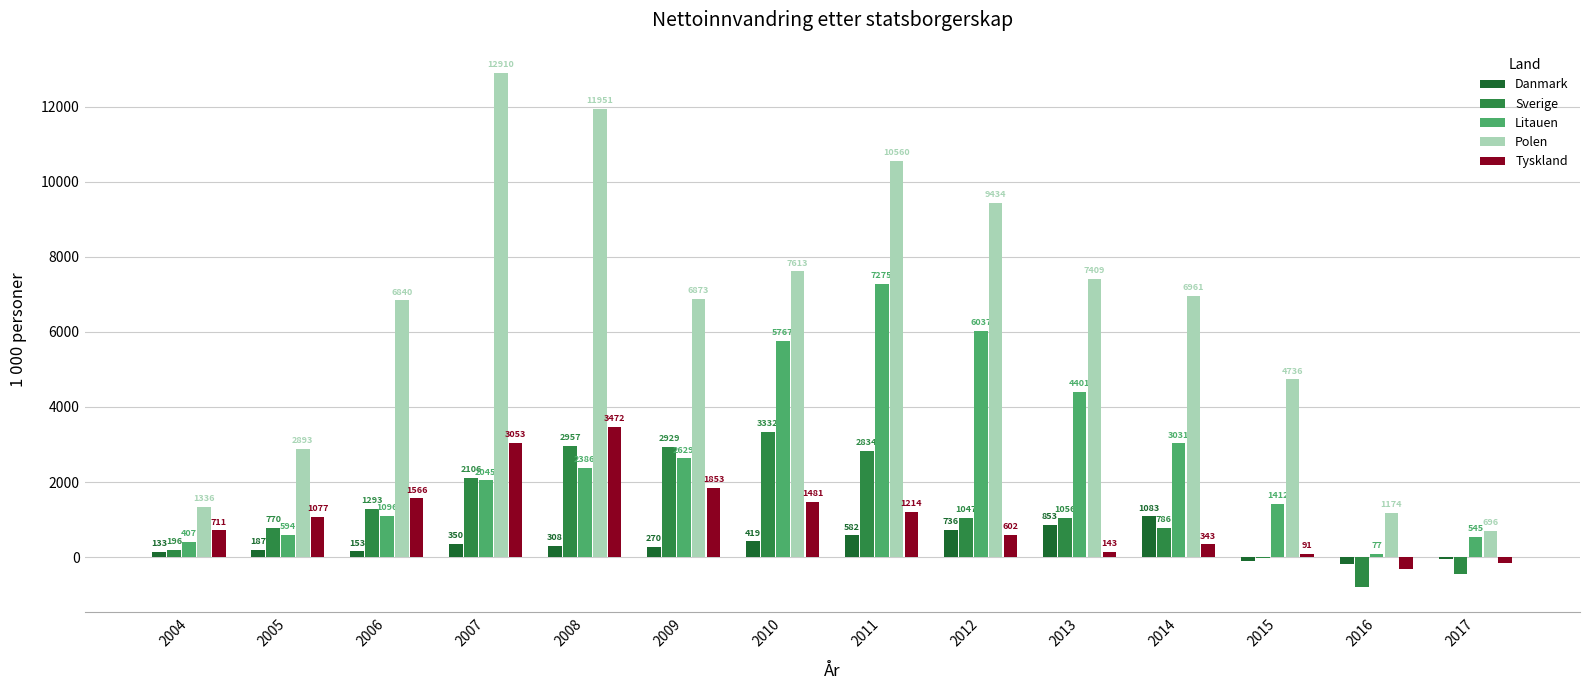

Which series changed the most between 2007 and 2017?

Polen